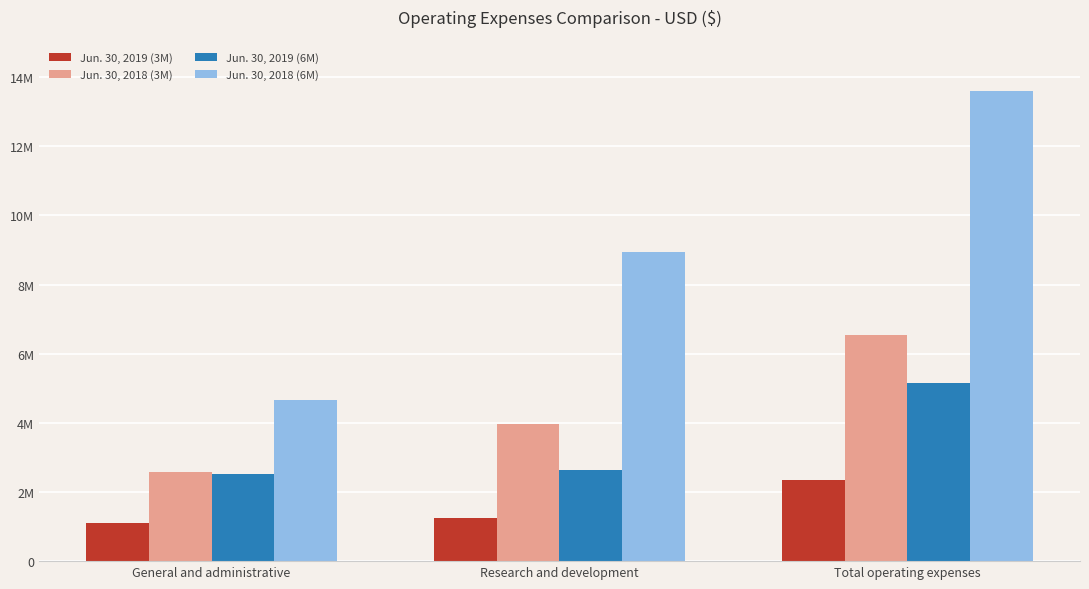

What is the difference between the maximum and minimum values in the Jun. 30, 2019 (3M) series?

1234000